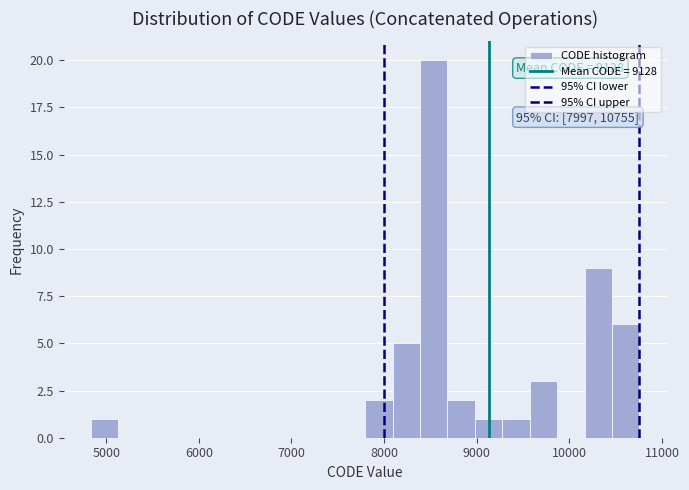

Read against the x-axis, roughly where is the centre of the tallest bar?

8500